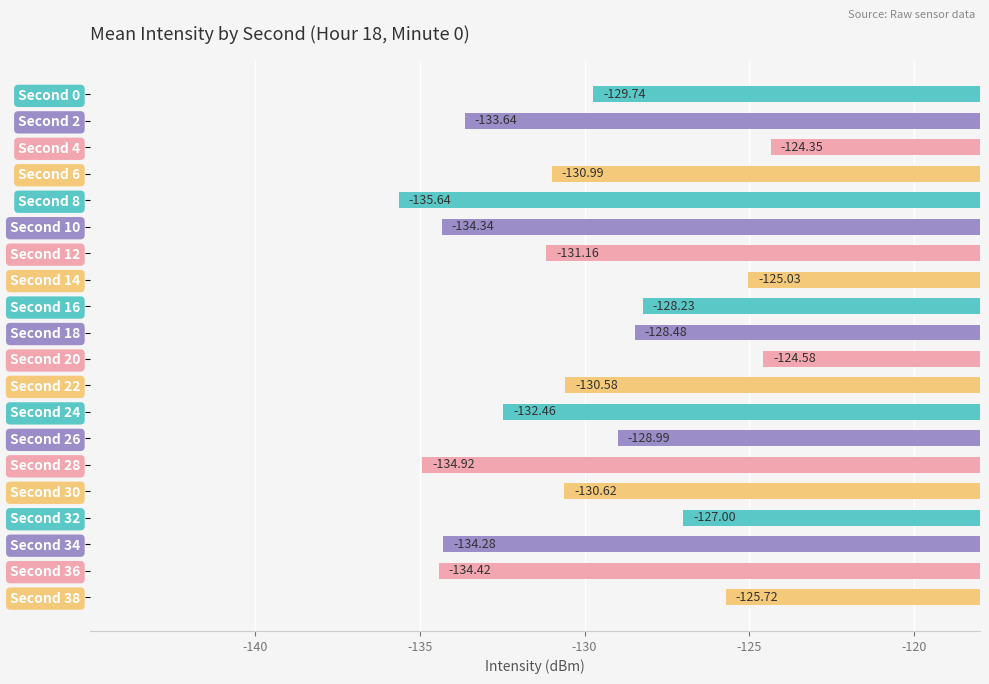

Rank the categories by value from lowest to highest.

Second 8, Second 28, Second 36, Second 10, Second 34, Second 2, Second 24, Second 12, Second 6, Second 30, Second 22, Second 0, Second 26, Second 18, Second 16, Second 32, Second 38, Second 14, Second 20, Second 4